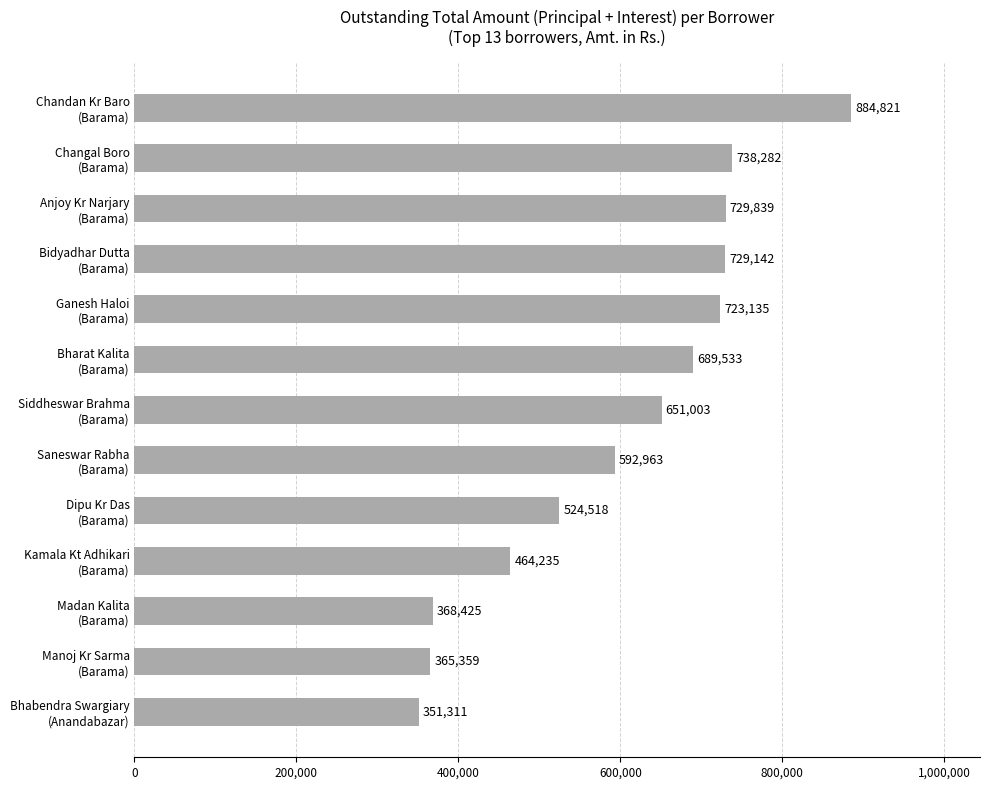

What is the minimum value shown in the chart?

351311